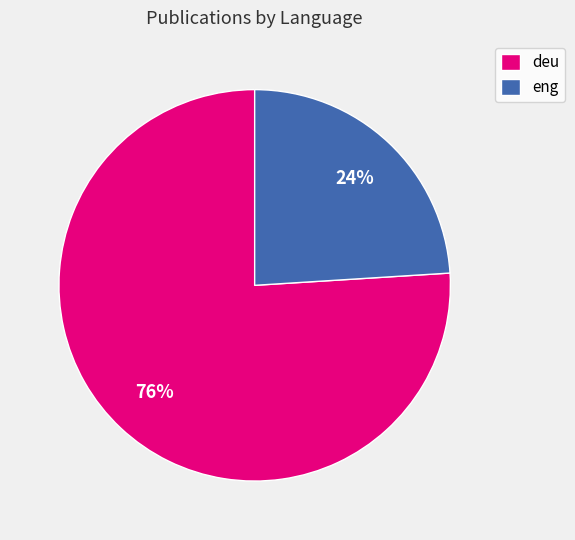

Between eng and deu, which is larger?

deu